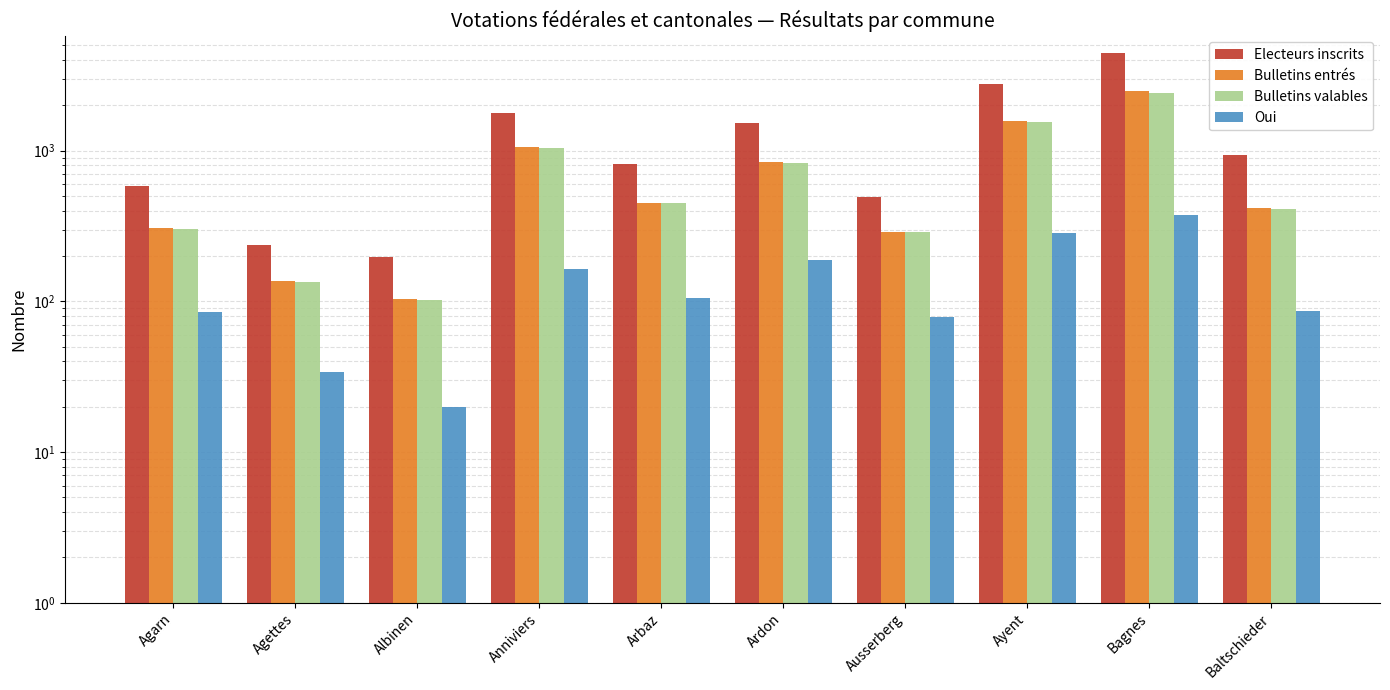

What is the difference between the maximum and minimum values in the Bulletins valables series?

2331